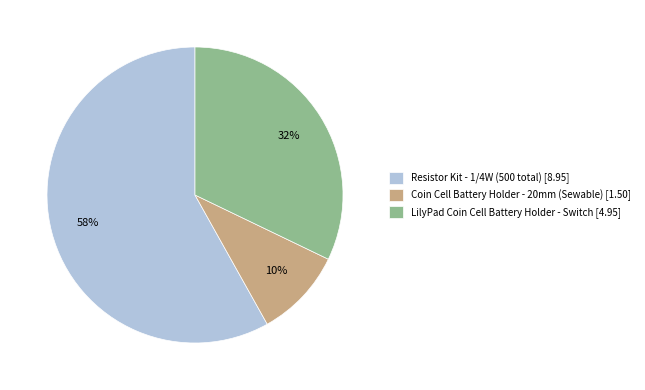

How many slices are in this pie chart?

3